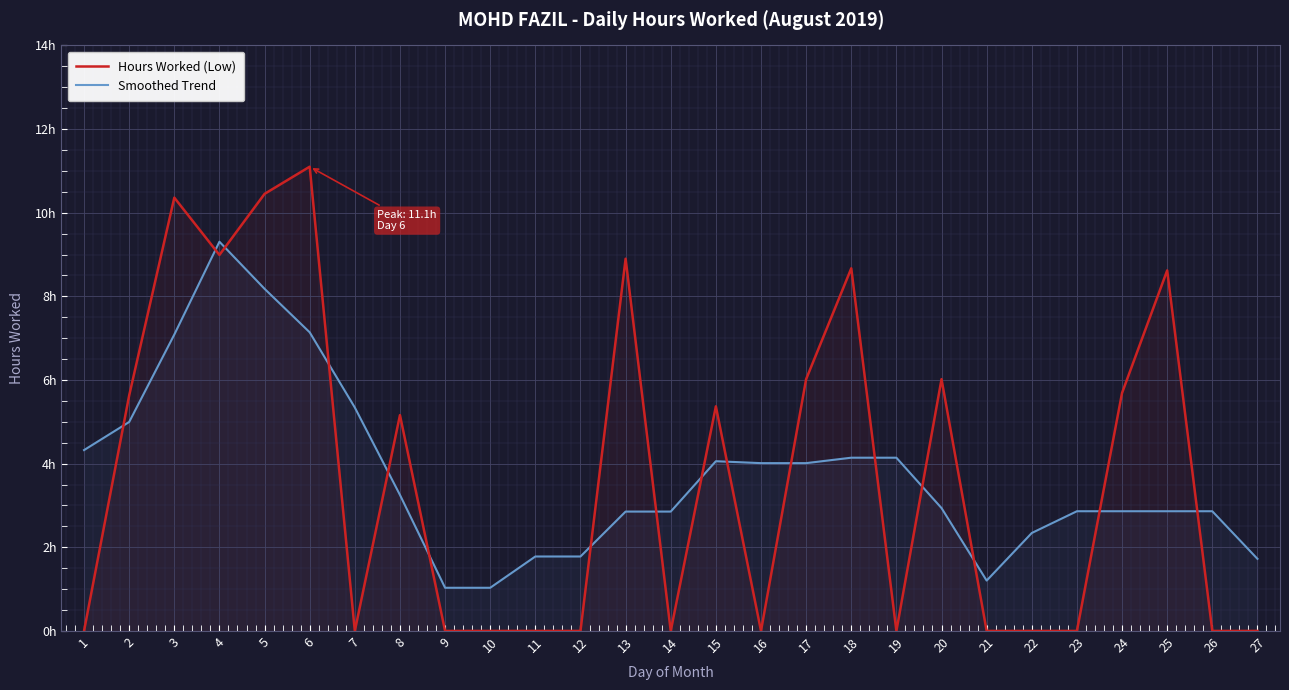

What are all the series names shown in the legend?

Hours Worked (Low), Smoothed Trend